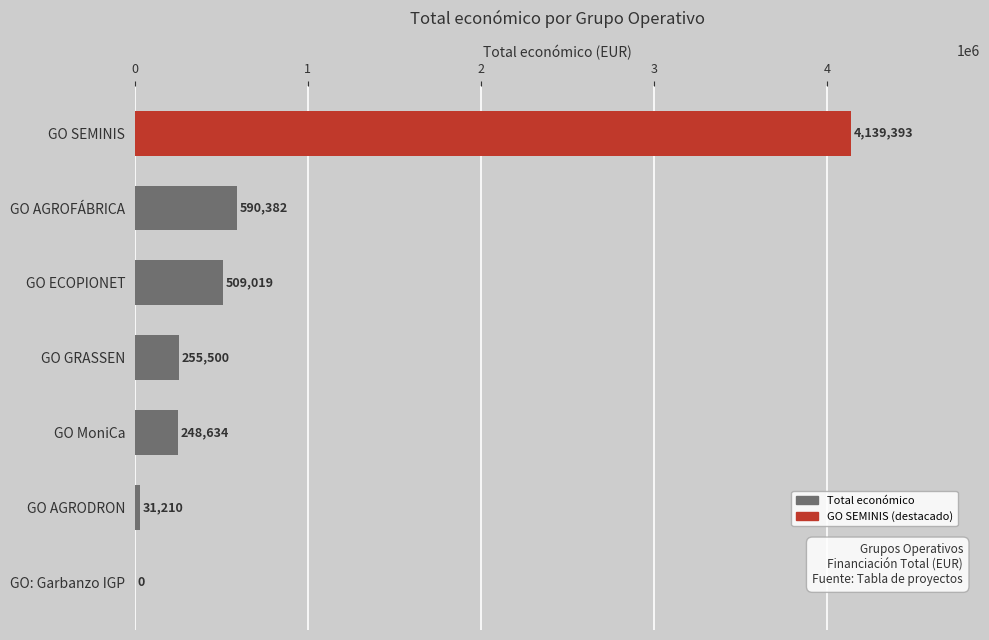

Where is the data nearest to the value 2069696?

GO AGROFÁBRICA